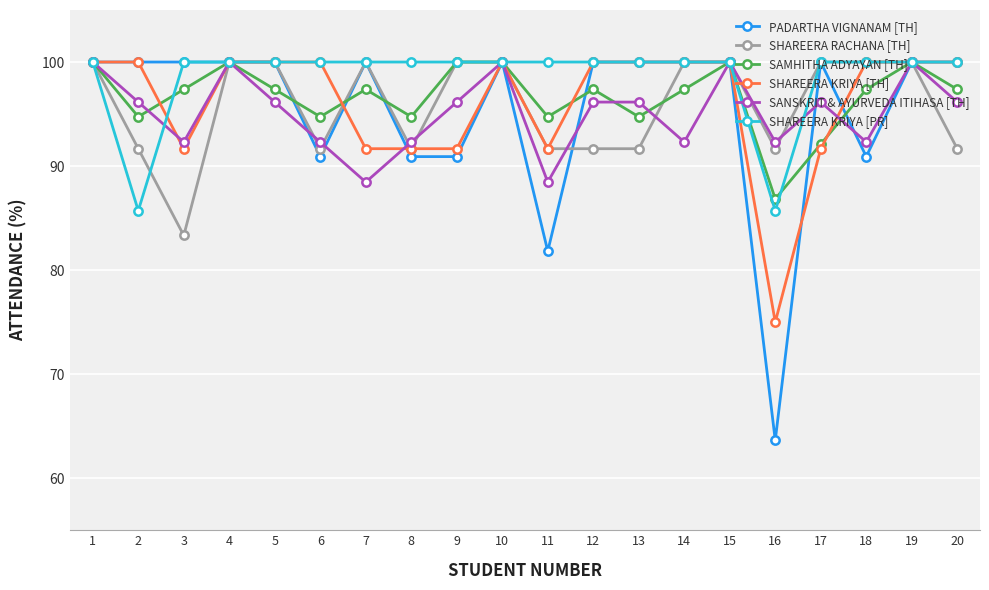

What is the approximate value of SHAREERA KRIYA [TH] at 13?

100.0